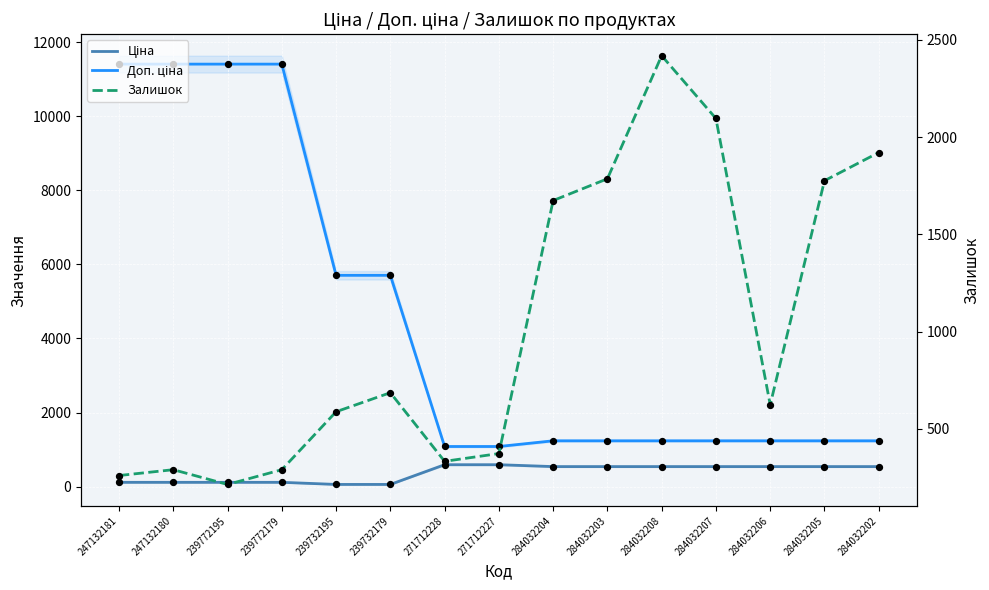

Which series has the largest total across all categories?

Доп. ціна